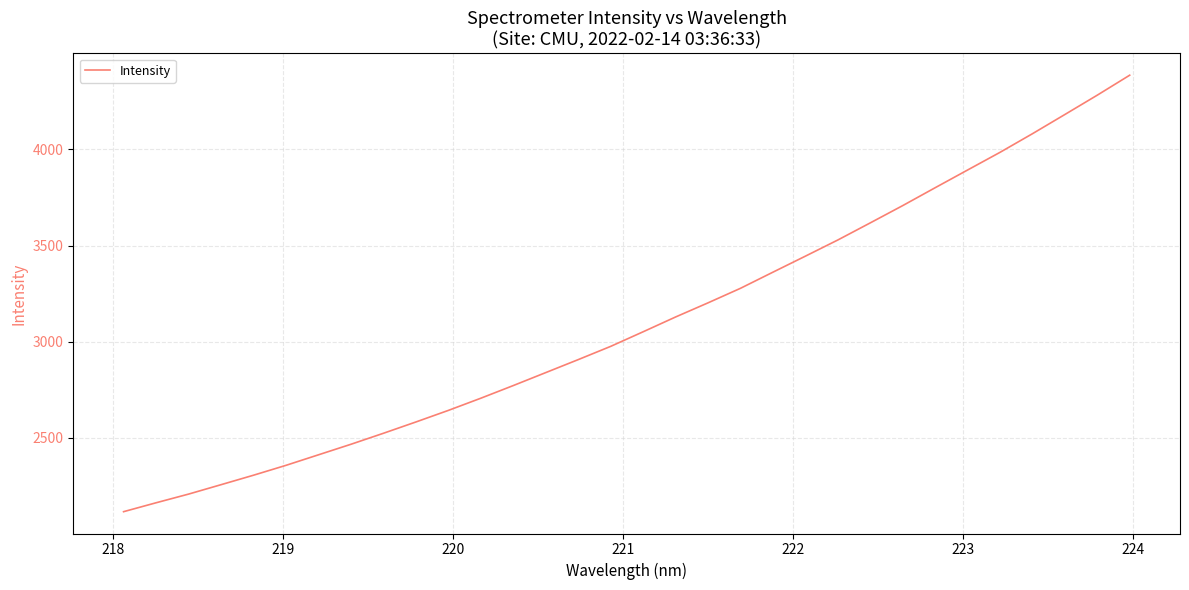

What is the greatest value displayed?

4386.1